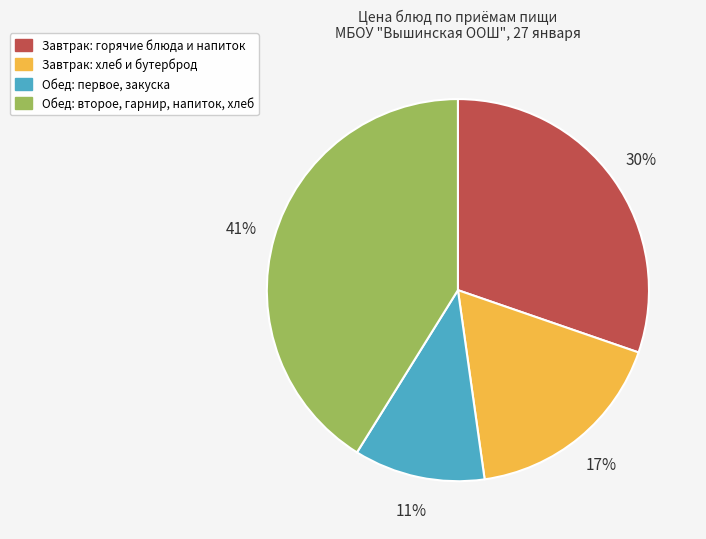

To the nearest percent, what is the difference between the largest and smallest slice percentages?

30%